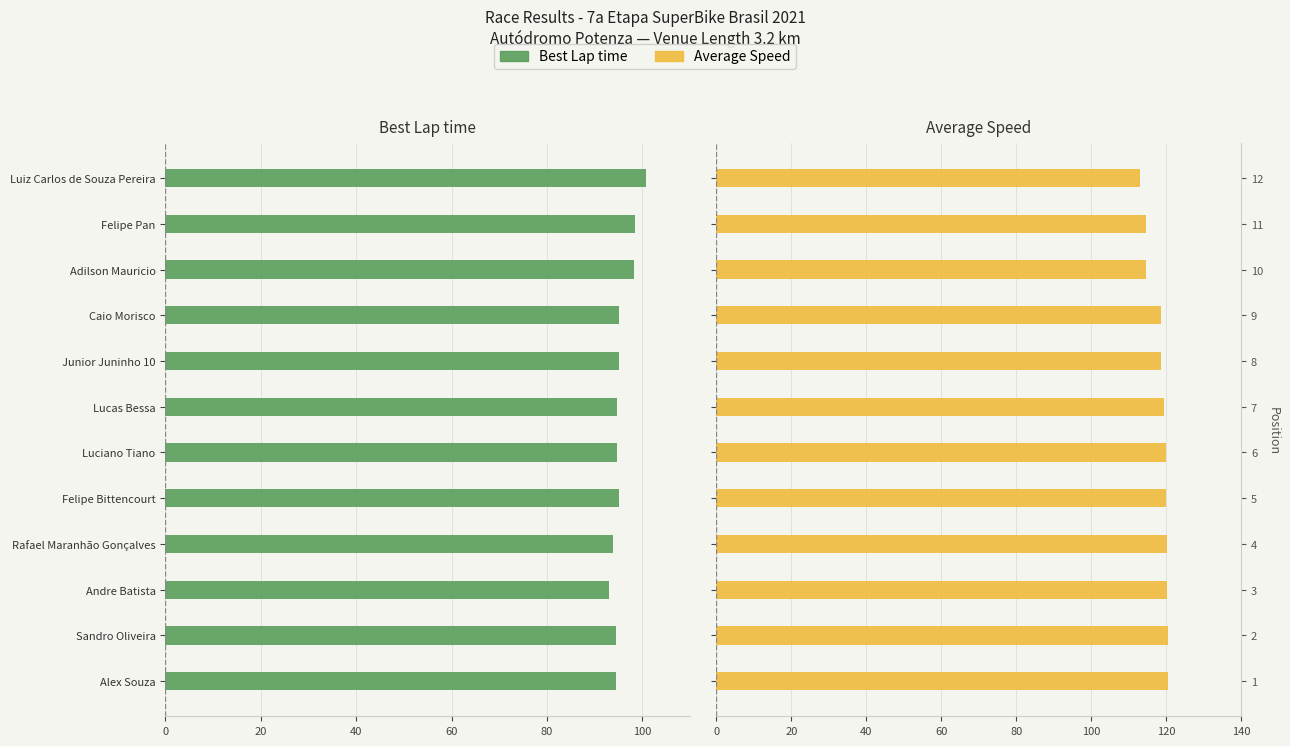

What are all the series names shown in the legend?

Best Lap time, Average Speed